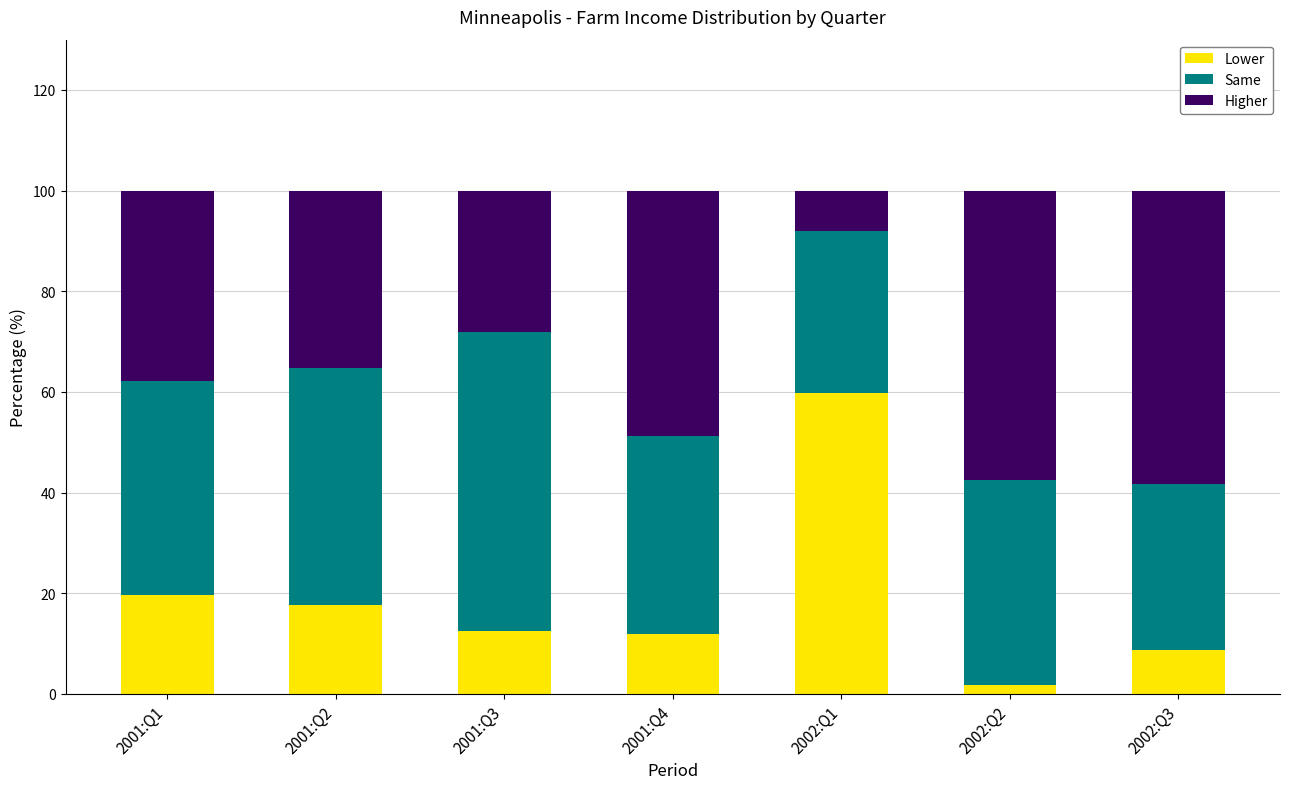

The value of Lower at 2001:Q4 is 11.8. True or false?

True